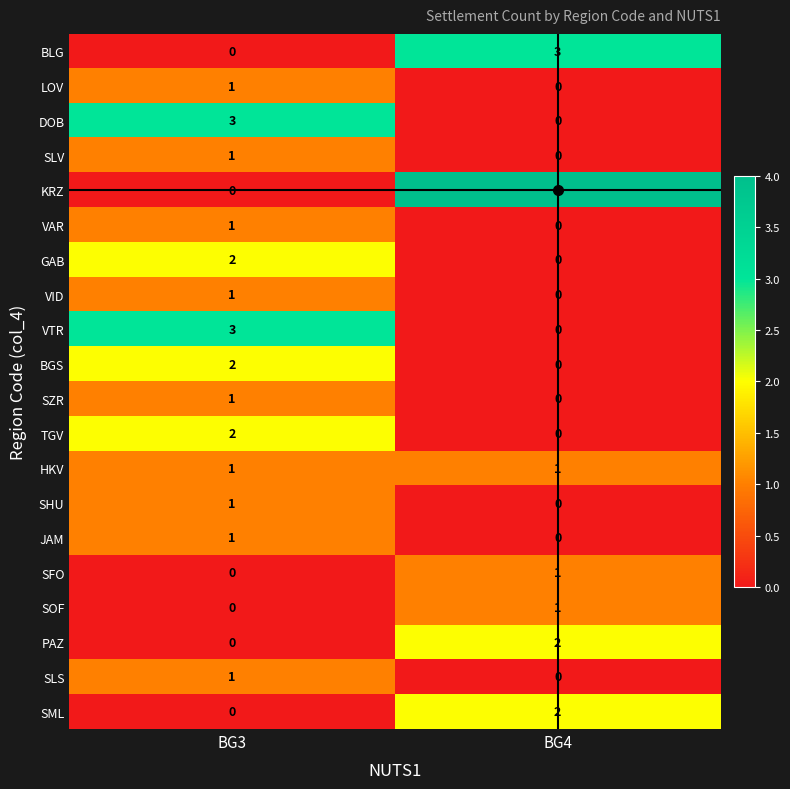

At which category is the sum across all series the highest?

BG3